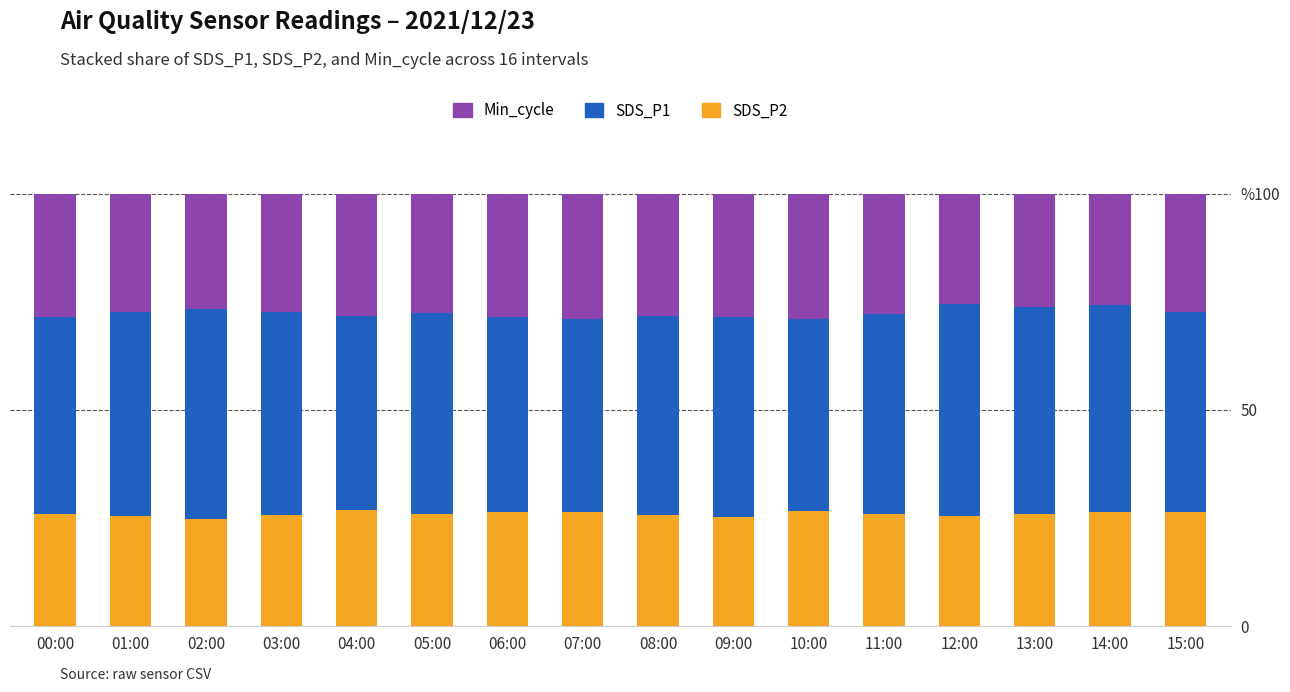

What are all the series names shown in the legend?

Min_cycle, SDS_P1, SDS_P2